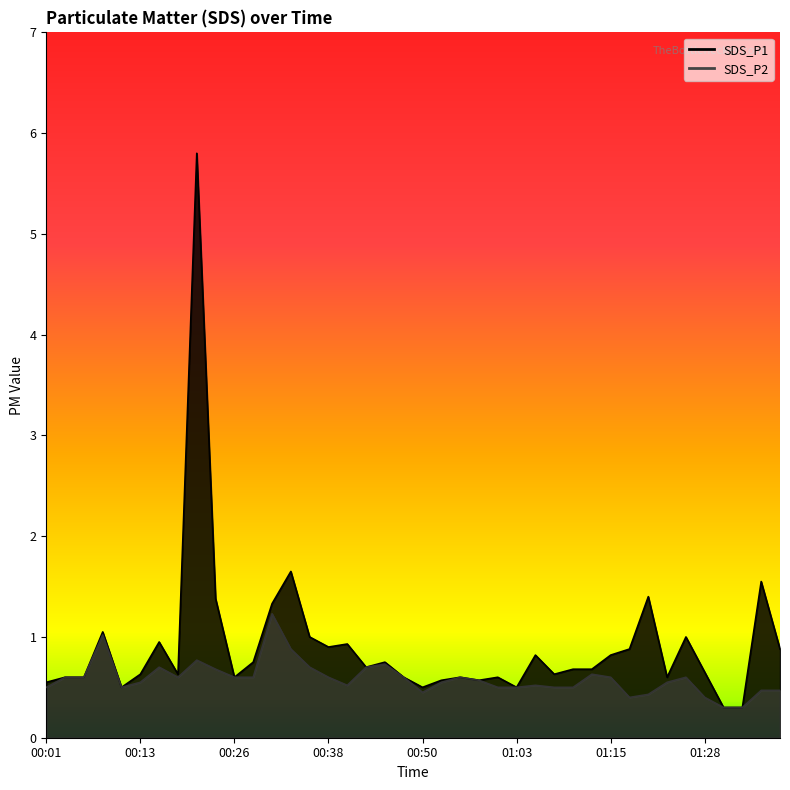

Where is SDS_P1 nearest to the value 3?

00:33